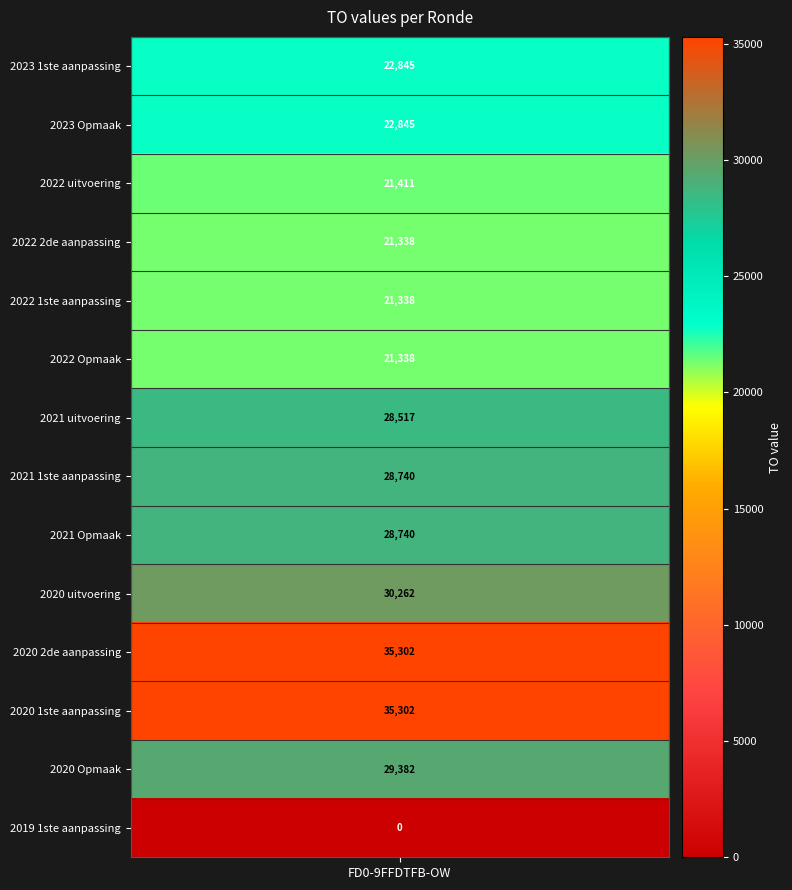

List the labels in order of value, largest first.

2020 2de aanpassing, 2020 1ste aanpassing, 2020 uitvoering, 2020 Opmaak, 2021 1ste aanpassing, 2021 Opmaak, 2021 uitvoering, 2023 1ste aanpassing, 2023 Opmaak, 2022 uitvoering, 2022 2de aanpassing, 2022 1ste aanpassing, 2022 Opmaak, 2019 1ste aanpassing